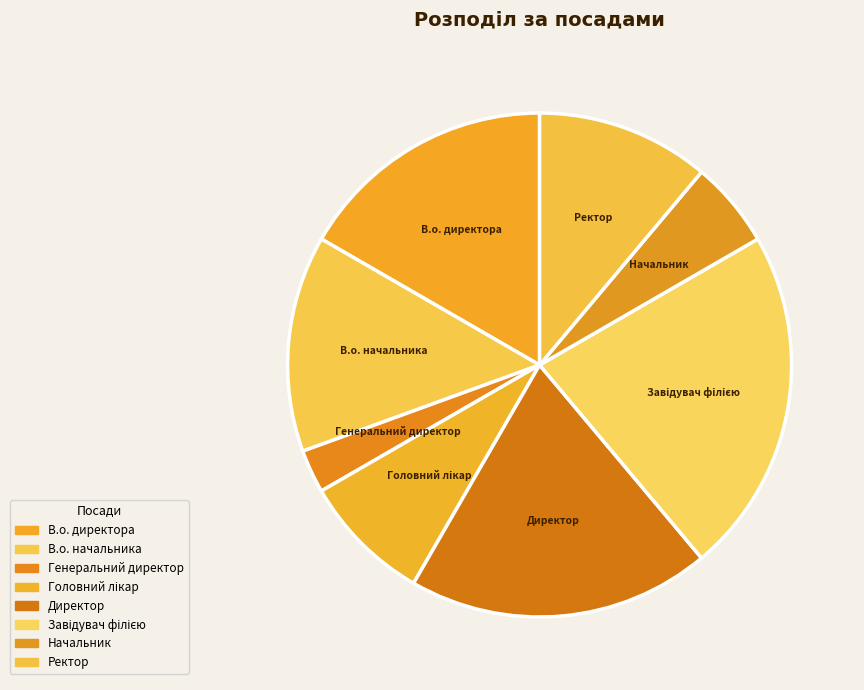

Combined, do В.о. начальника and Директор account for over 50%?

No